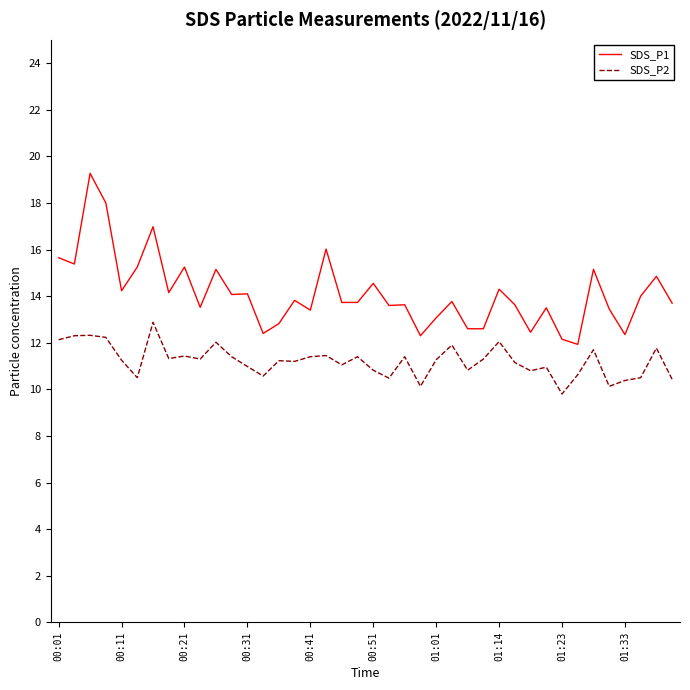

List the series in order of their overall mean, highest first.

SDS_P1, SDS_P2